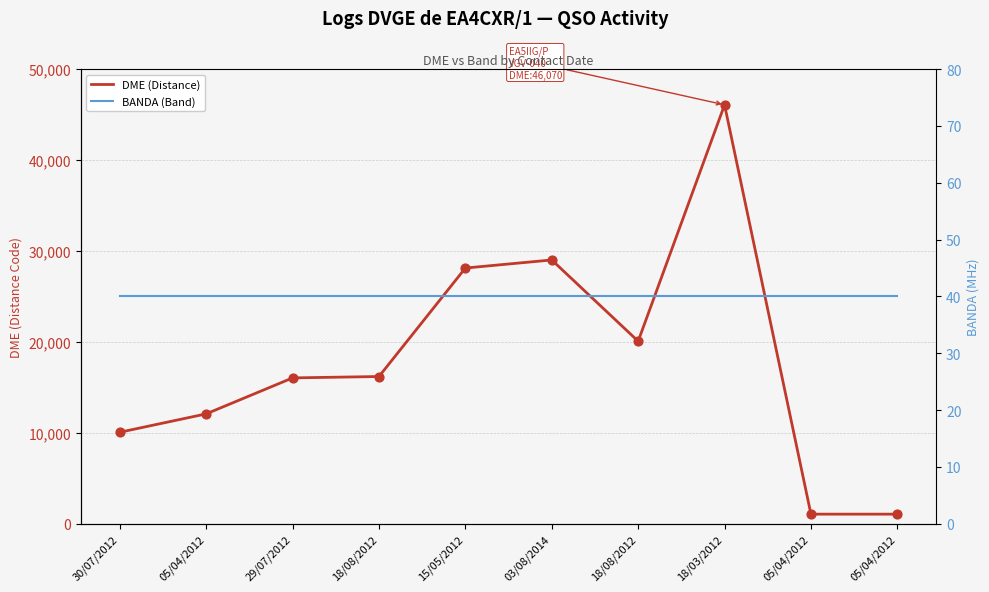

Which series has the widest spread of Y values?

DME (Distance)